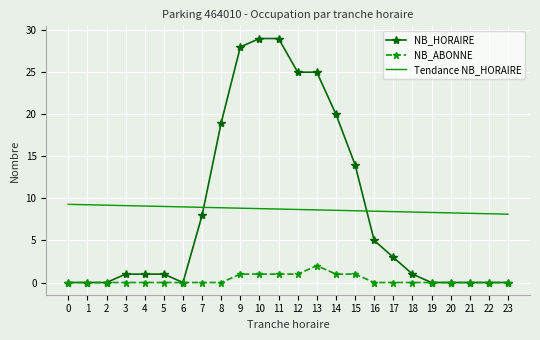

Is it true that NB_ABONNE equals 1.3 at 18?

False